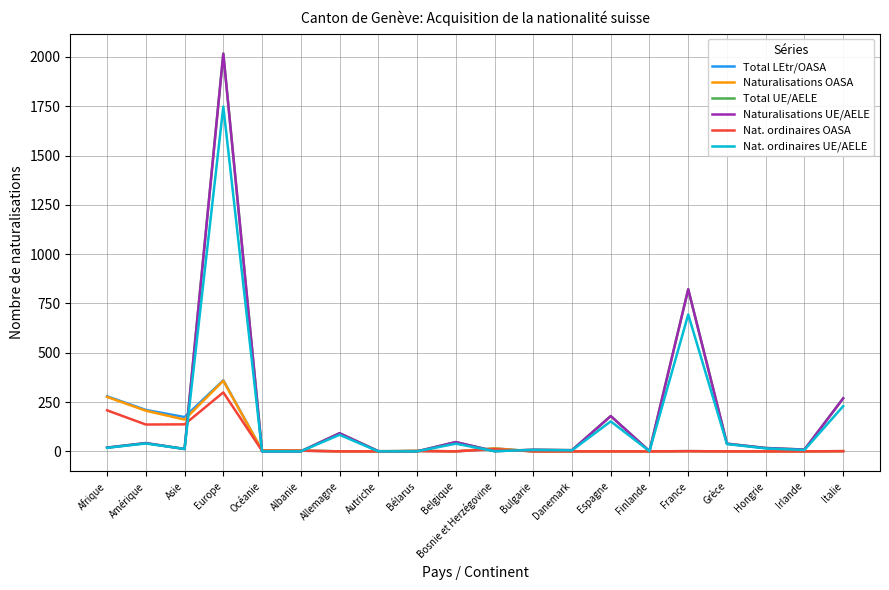

What is the sum of all Total LEtr/OASA values?

1052